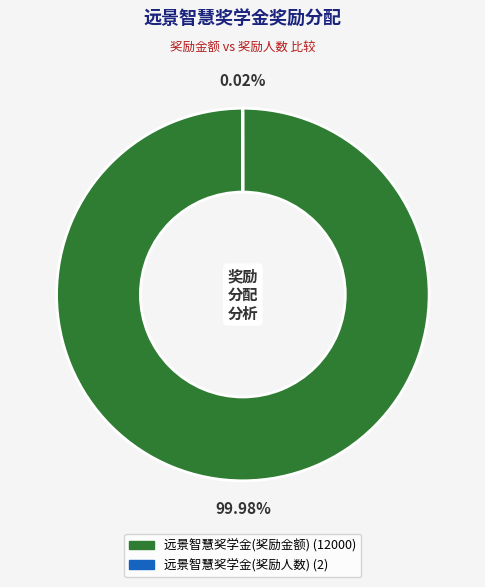

Which category accounts for the majority?

远景智慧奖学金(奖励金额)